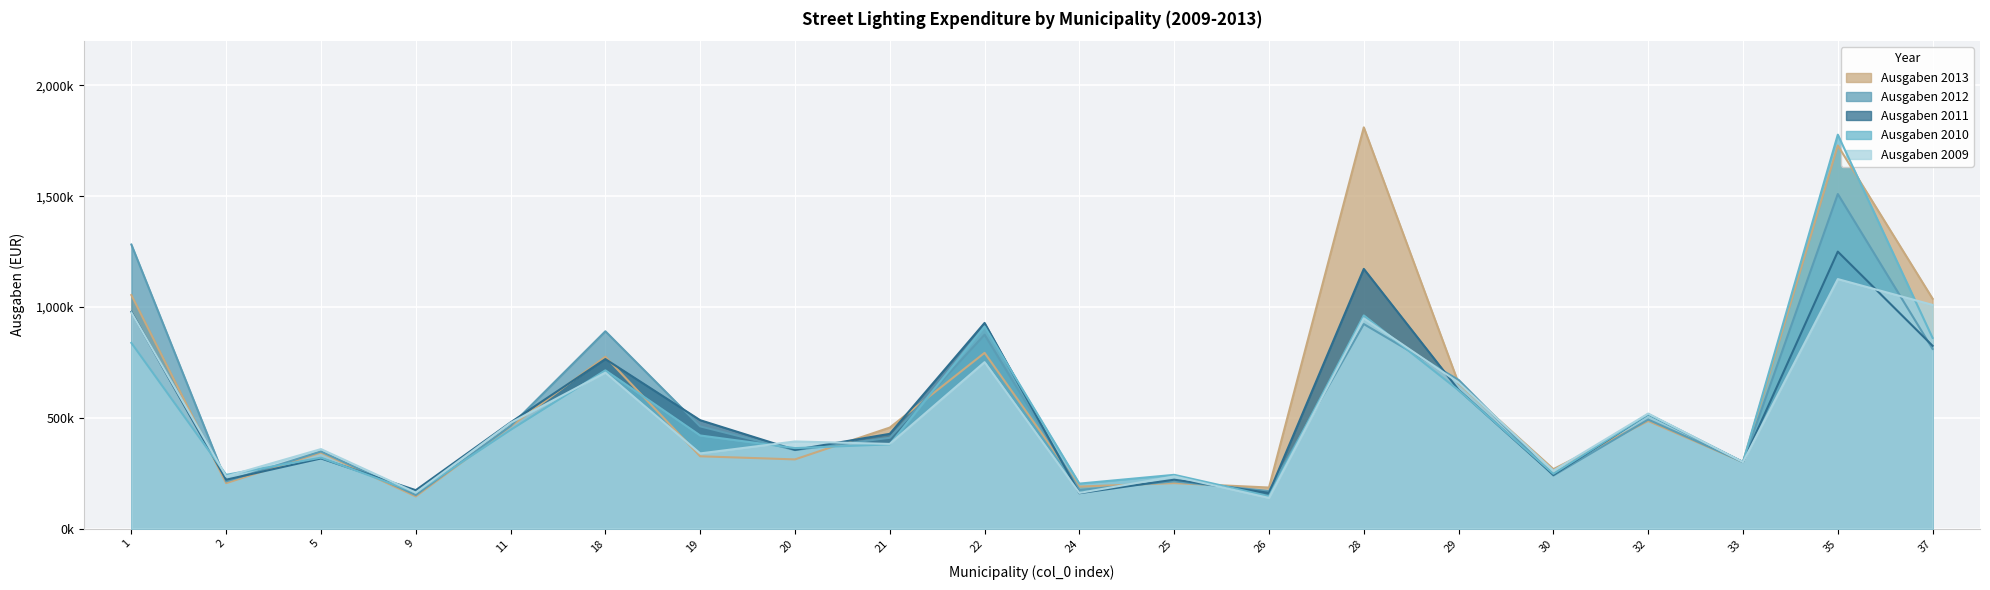

How many times do Ausgaben 2012 and Ausgaben 2009 cross each other?

10